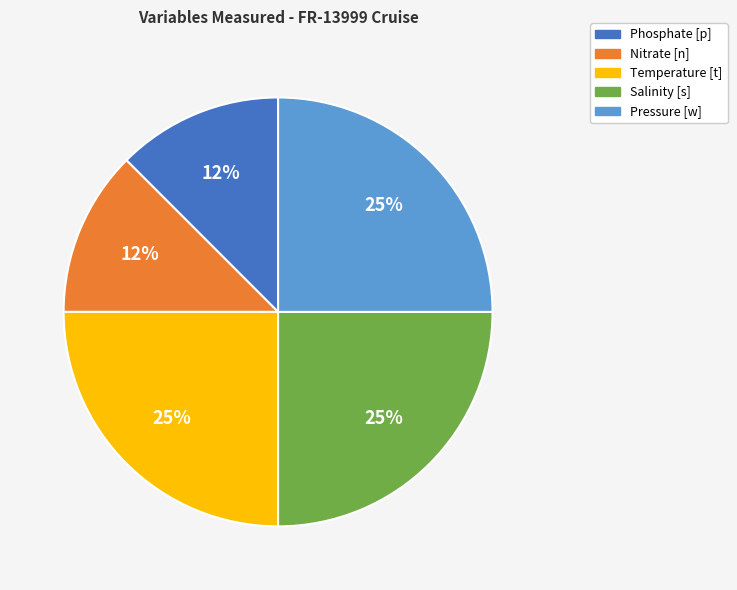

Combined, do Nitrate [n] and Temperature [t] account for over 50%?

No